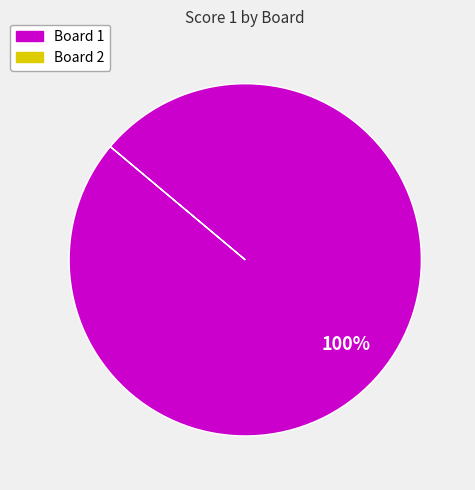

How many segments does this pie chart have?

1